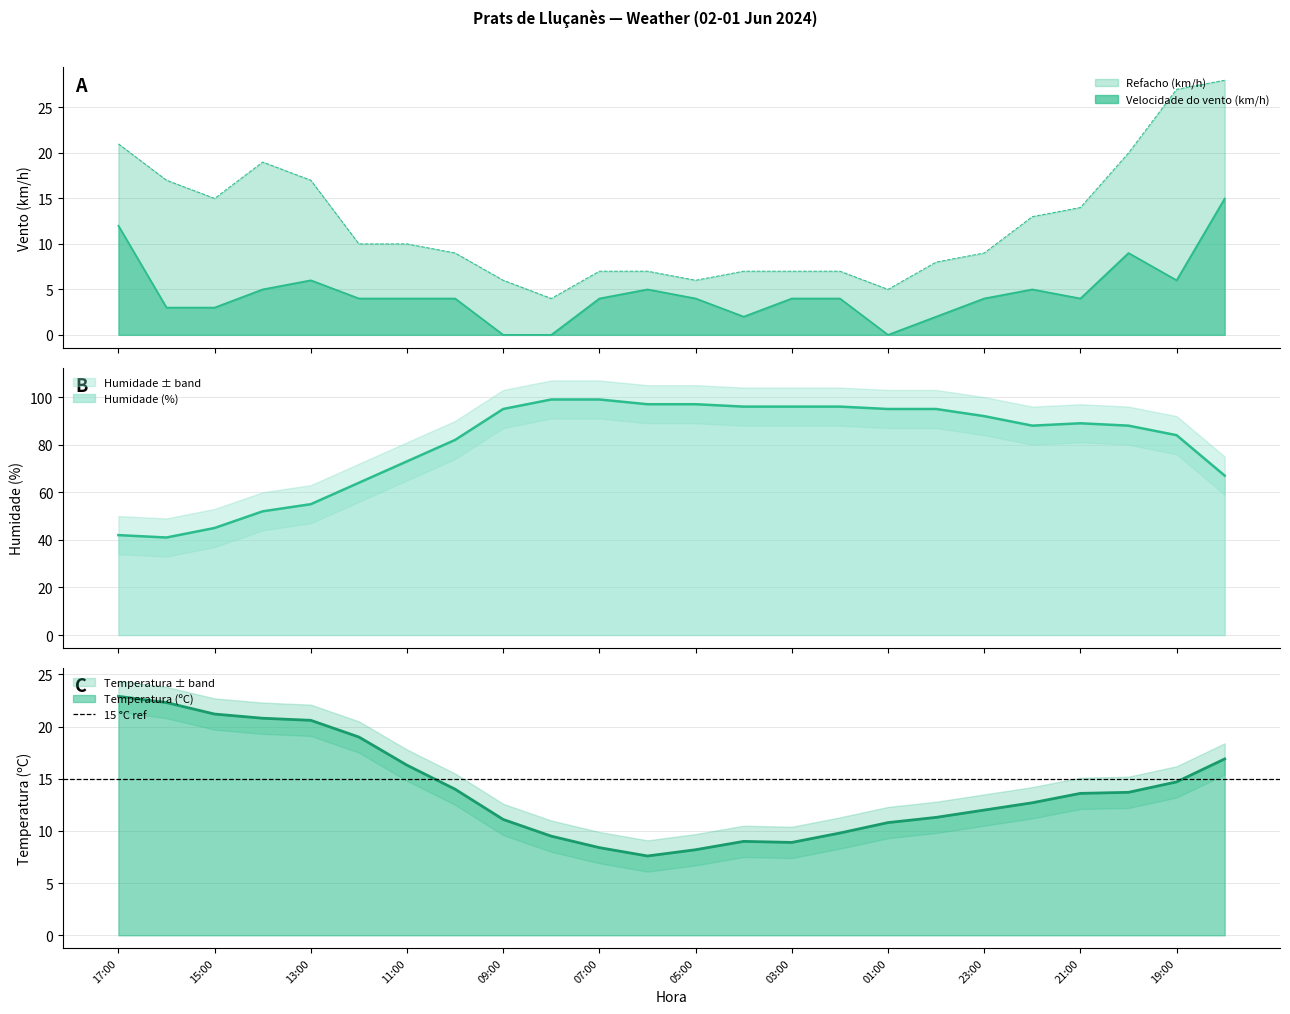

What position from the right is 03:00?

10